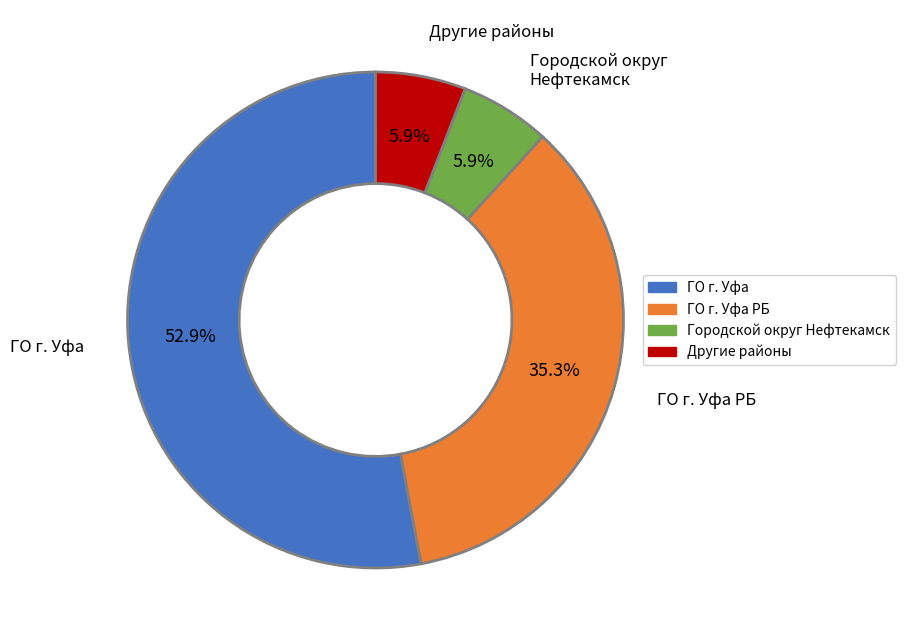

Is there any slice that represents more than half of the pie?

Yes